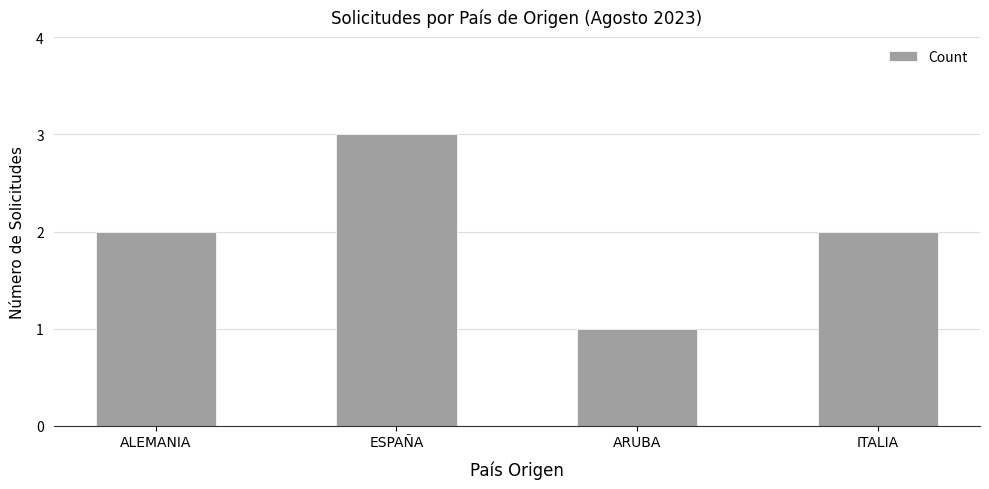

Reading left to right, what are all the values shown in this chart?

2	3	1	2